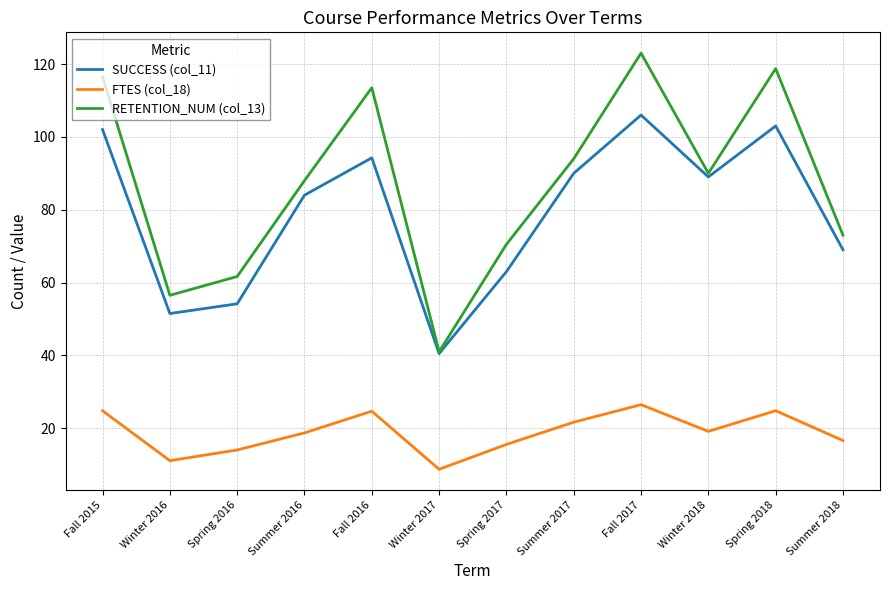

True or false: FTES (col_18) has more than 0 points higher than both neighbors.

True